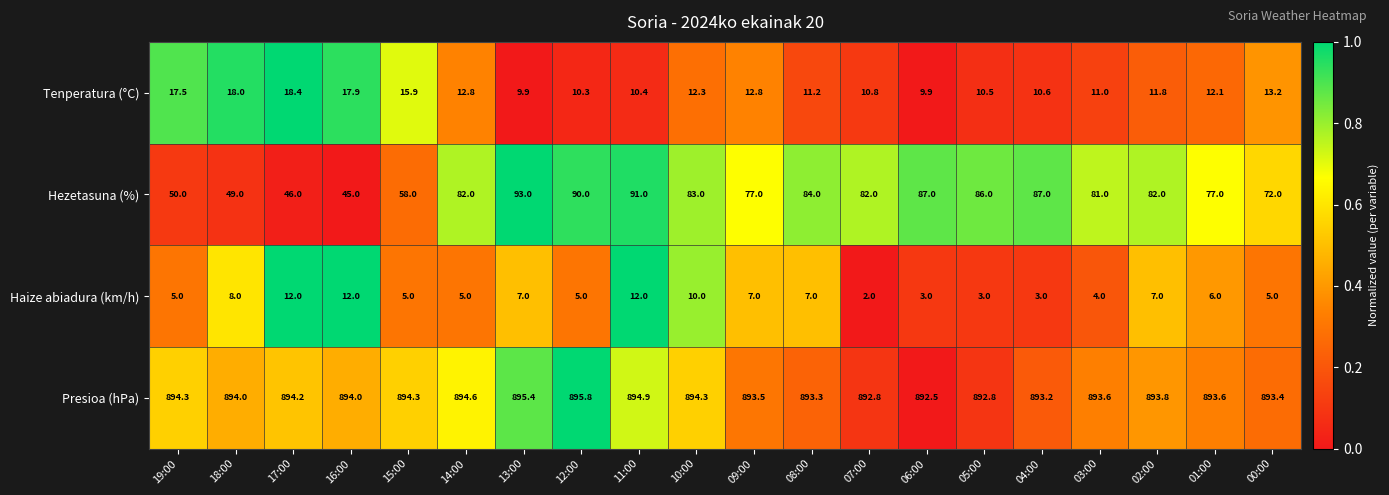

What is the total value across all series at 11:00?

1008.3